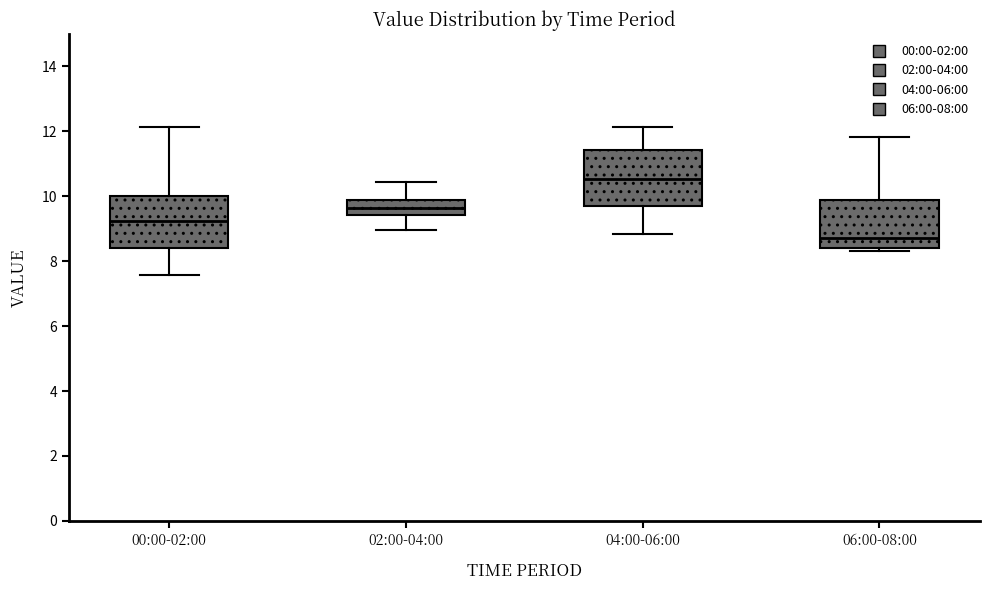

Reading left to right, transcribe this box plot: for each box, give where its median line is, the range the box spans, and where its two whiskers end, as read against the y-axis. The values are not printed on the chart, so give them approximately, as read against the axis.

00:00-02:00: median 9.2, box 8.4 to 10.0, whiskers 7.6 to 12.2
02:00-04:00: median 9.6, box 9.4 to 9.8, whiskers 9.0 to 10.4
04:00-06:00: median 10.6, box 9.8 to 11.4, whiskers 8.8 to 12.2
06:00-08:00: median 8.8, box 8.4 to 9.8, whiskers 8.4 (just below the box's lower edge) to 11.8